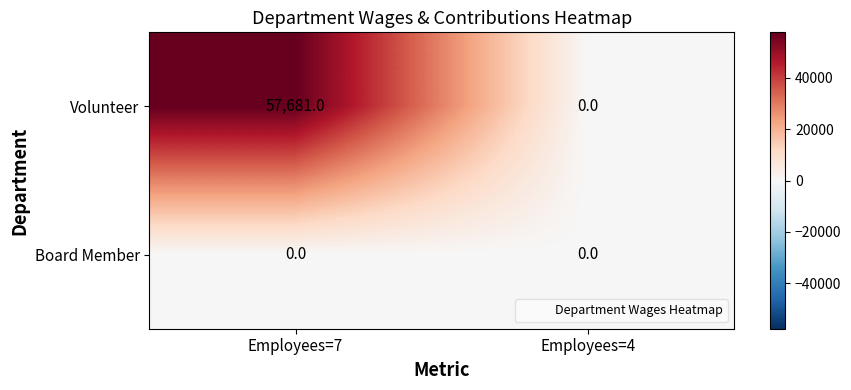

How many series are shown in this chart?

2